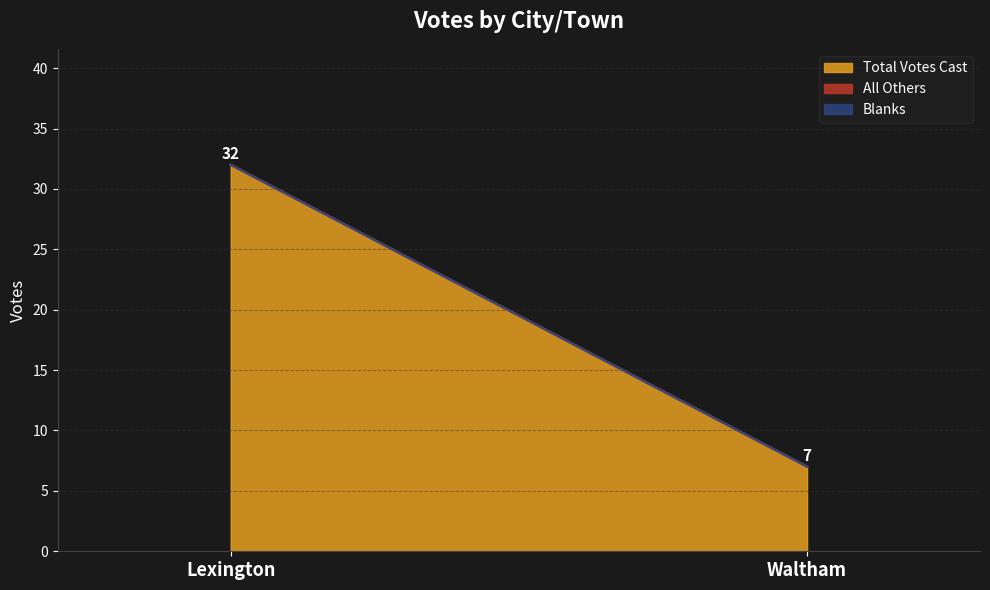

Which category has the highest value in the Blanks series?

Lexington